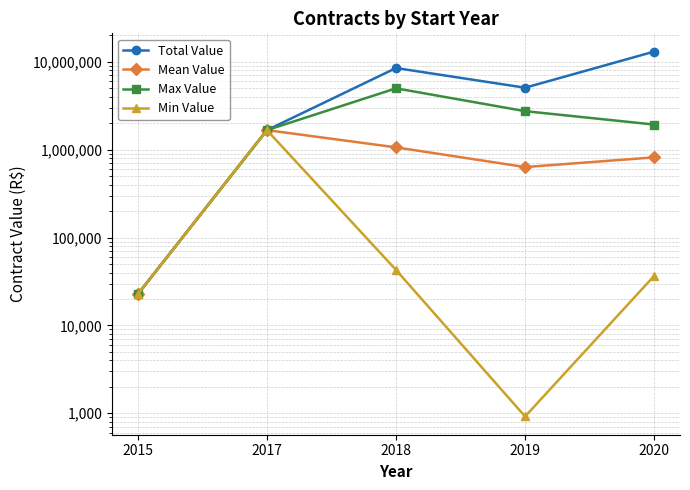

Which series has the widest spread of values?

Total Value